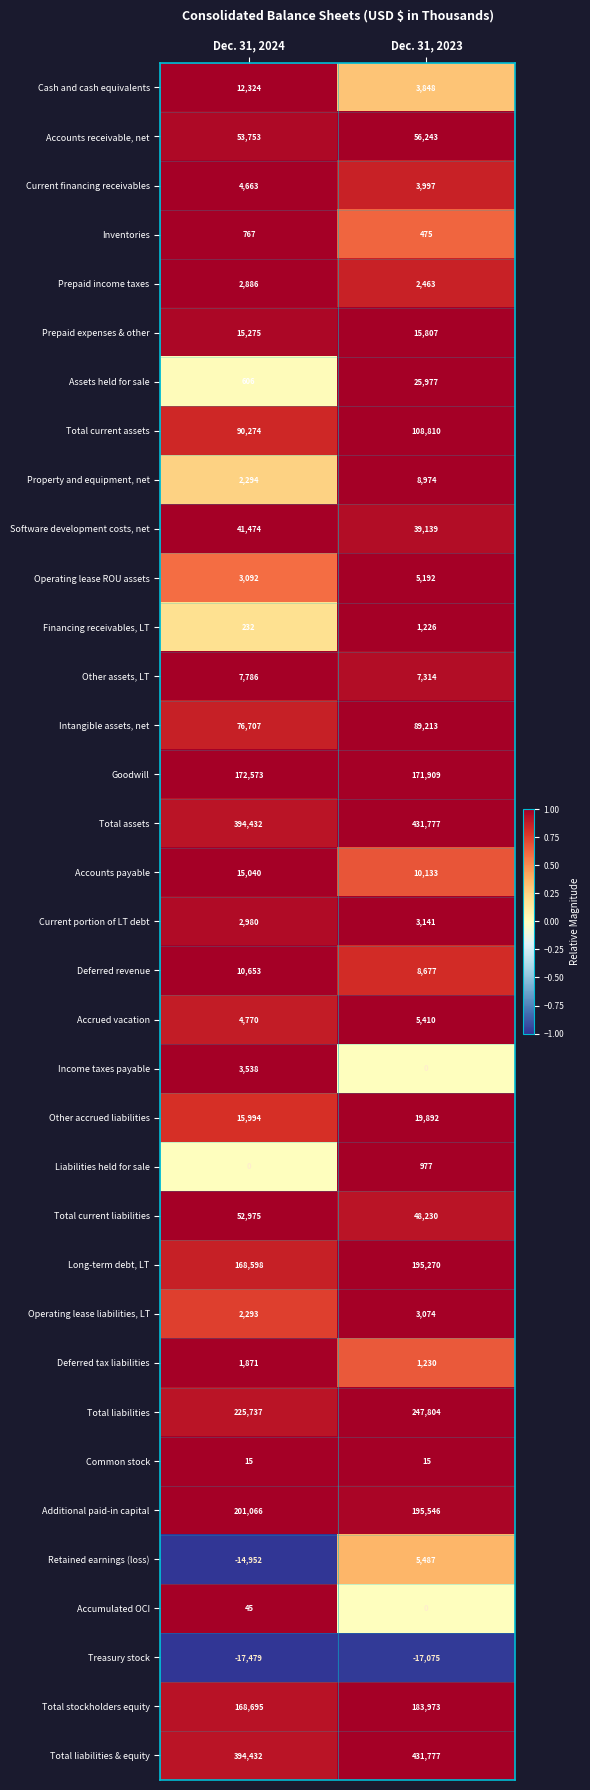

The value of Deferred tax liabilities at Dec. 31, 2024 is 3232. True or false?

False